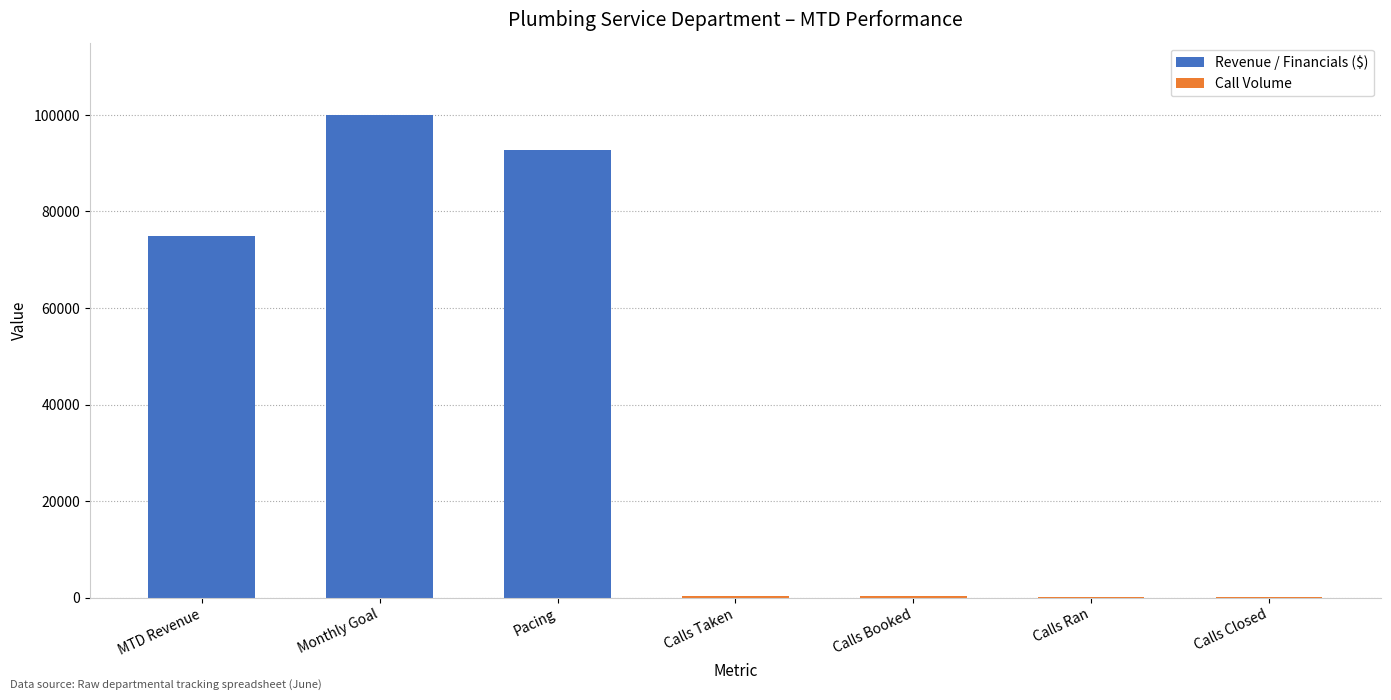

At which category is the sum across all series the highest?

Monthly Goal